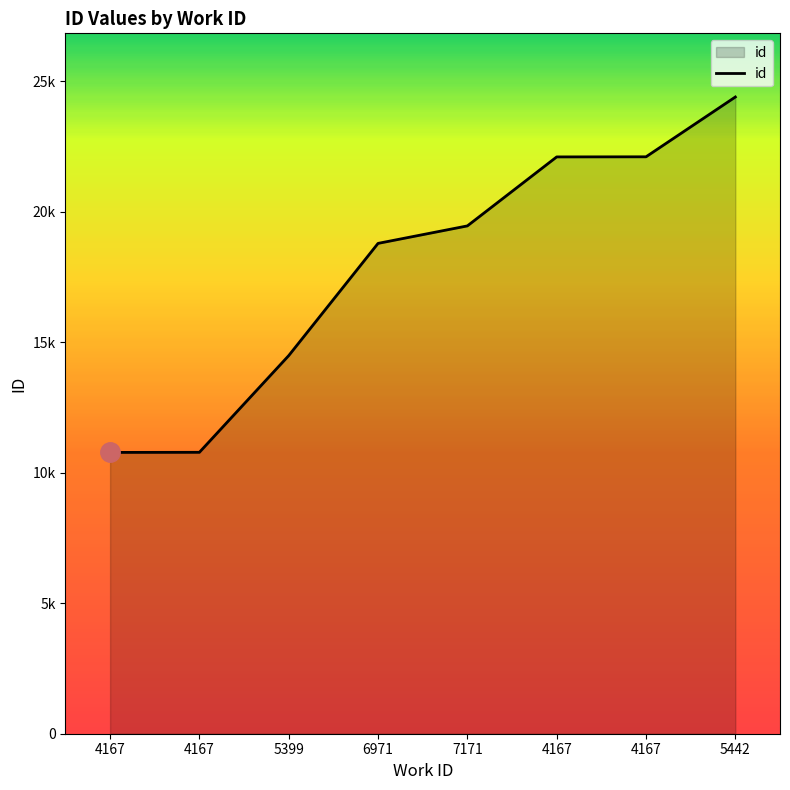

True or false: there are more than 2 points higher than both neighbors.

False